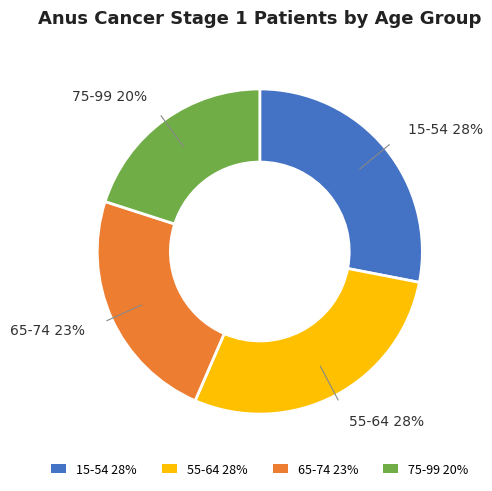

To the nearest percent, what is the difference between the largest and smallest slice percentages?

8%